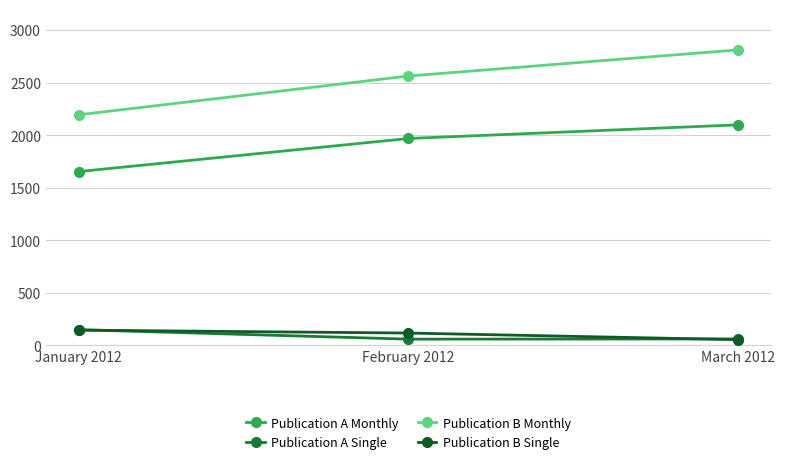

How many values in the Publication A Single series are below 58?

1